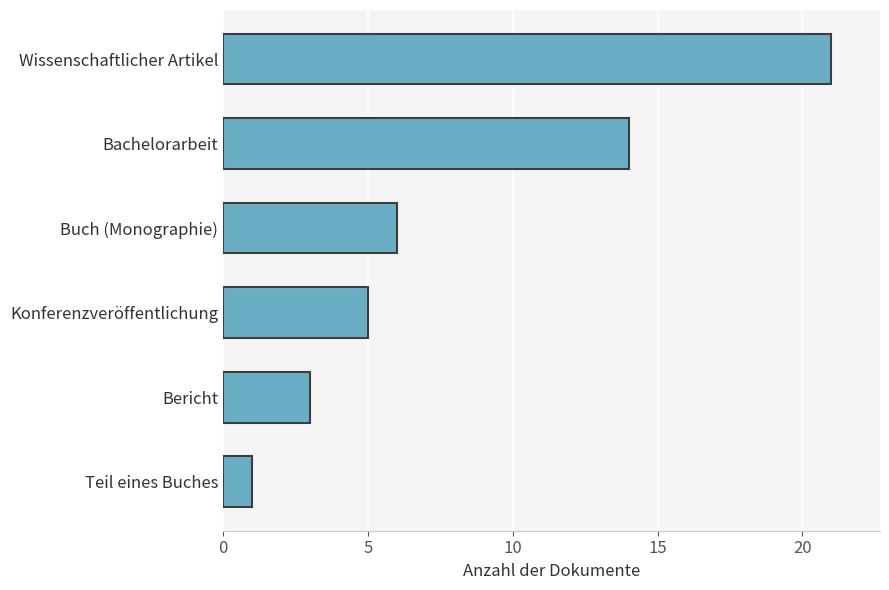

What is the difference between the maximum and second lowest values?

18